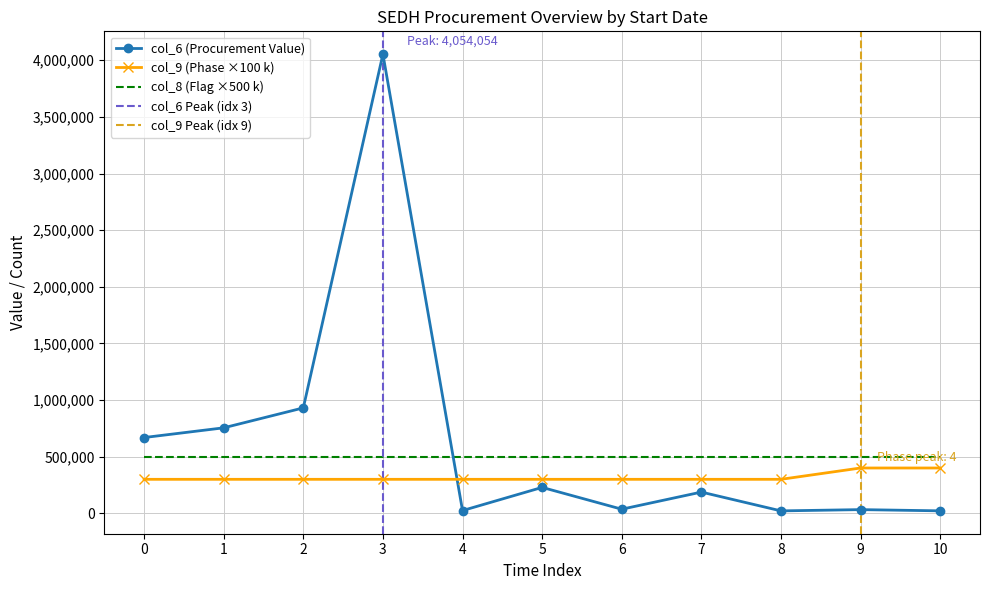

What is the difference between the maximum and minimum values in the col_6 (Value) series?

4032810